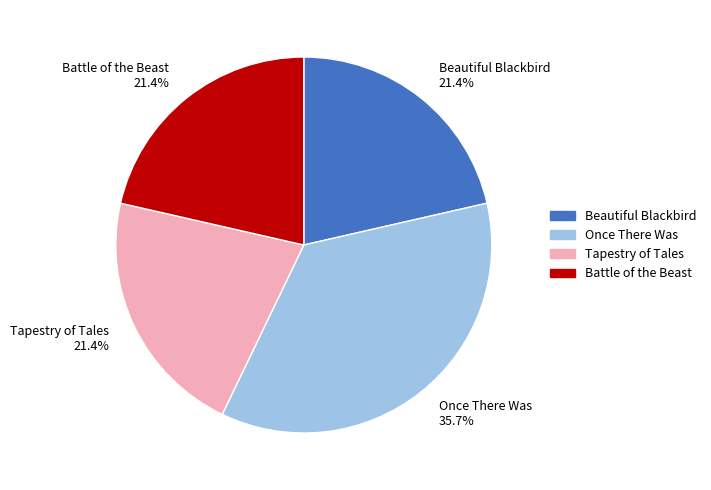

What percentage is NOT represented by Battle of the Beast?

78.6%